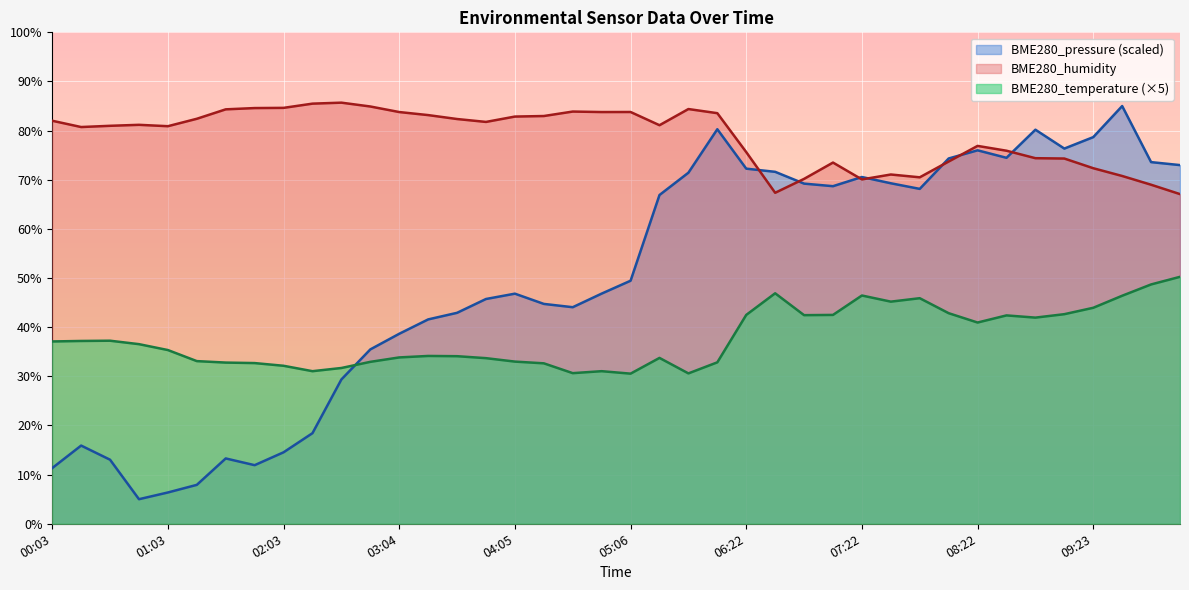

Which has a higher value, 01:18 or 03:50?

03:50